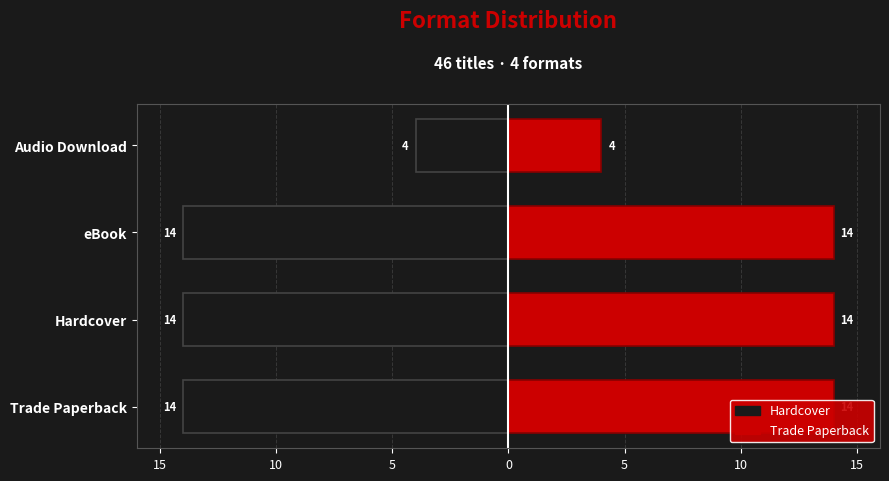

Are the bars horizontal?

Yes